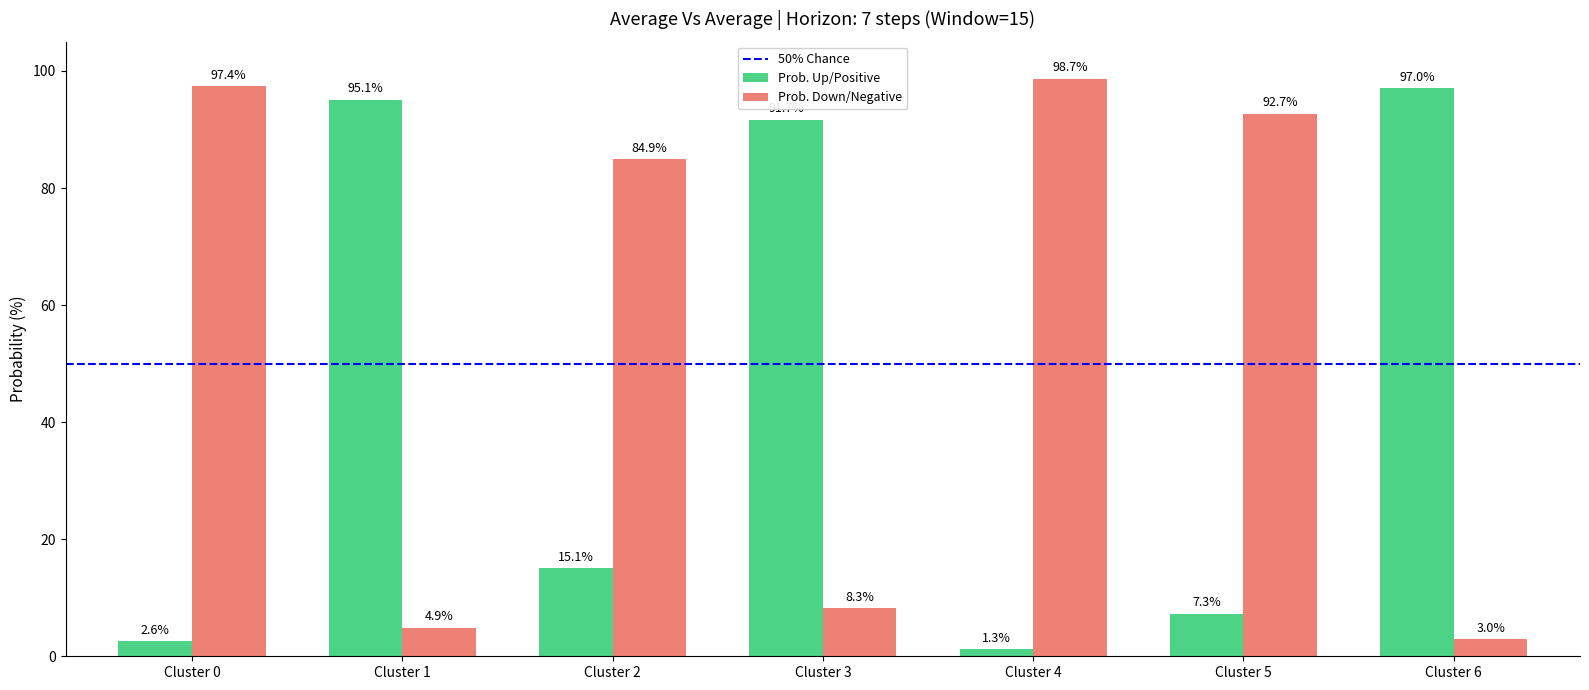

Reading right to left, list all the values displayed in this chart.

Prob. Up/Positive: 97.0	7.3	1.3	91.7	15.1	95.1	2.6
Prob. Down/Negative: 3.0	92.7	98.7	8.3	84.9	4.9	97.4